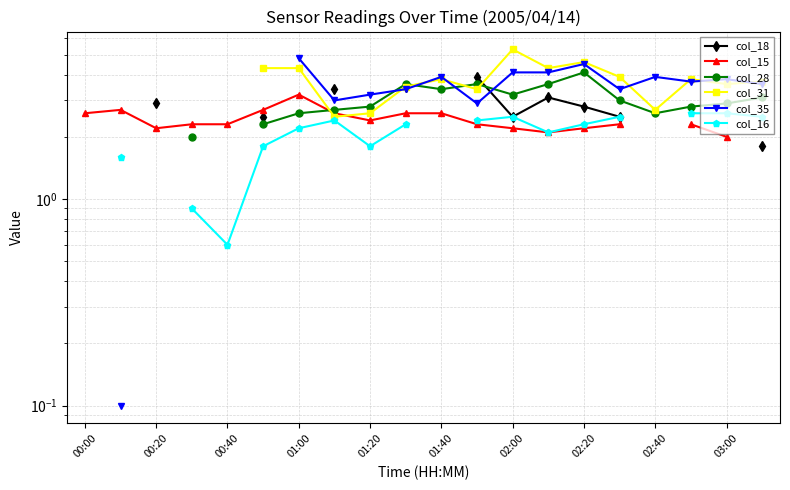

How many intersections are there between col_28 and col_18?

1